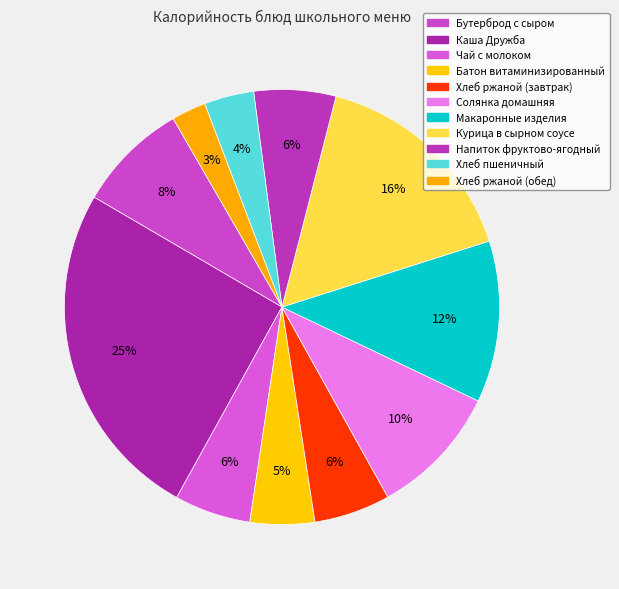

To the nearest percent, what portion does Хлеб ржаной (завтрак) represent?

6%